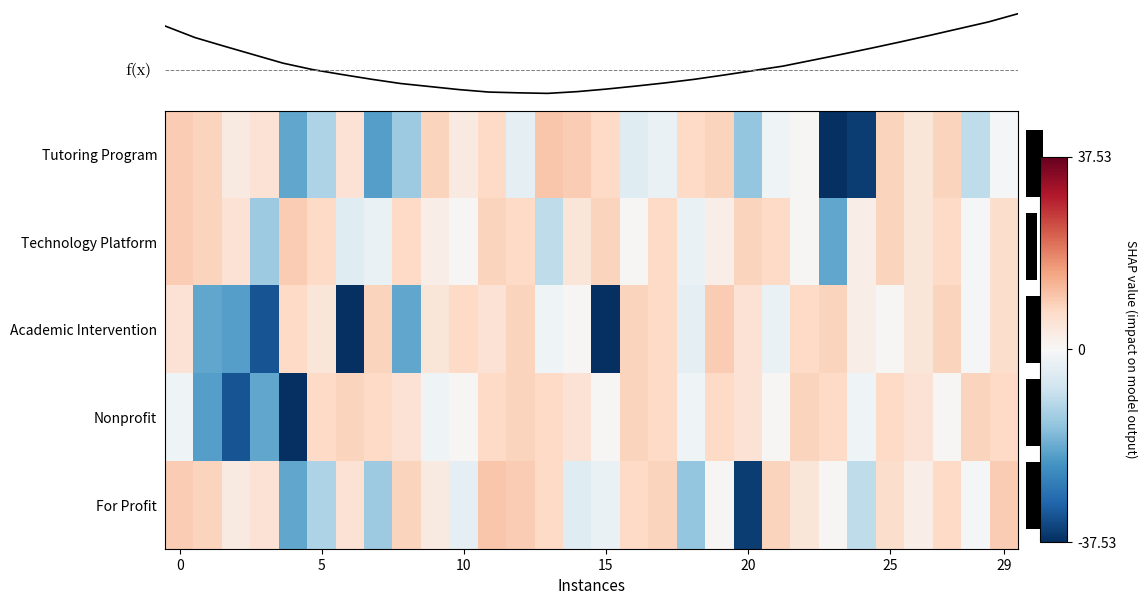

At which category does the chart reach its peak across all series?

13